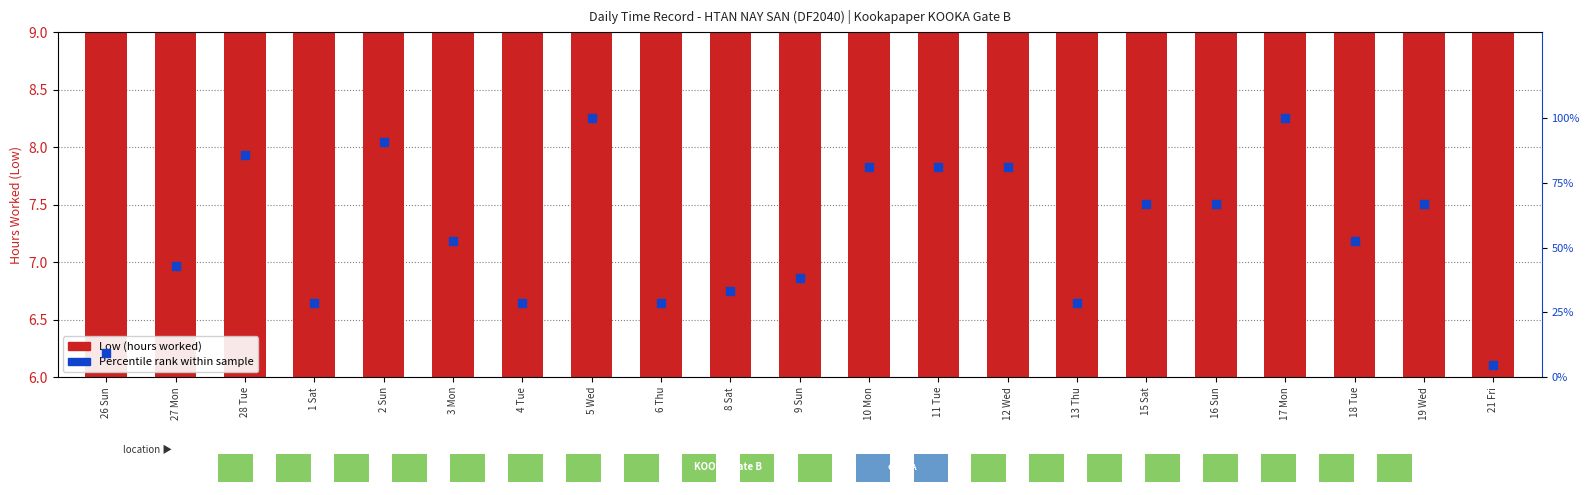

Which series has the largest Y range (max minus min)?

Percentile rank within sample